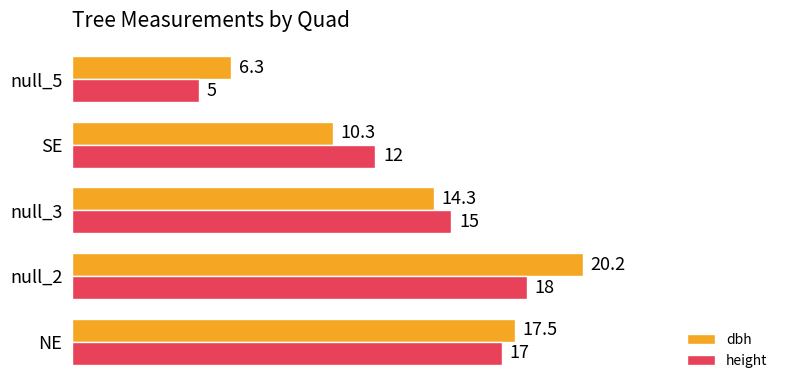

Which series has the widest spread of values?

dbh